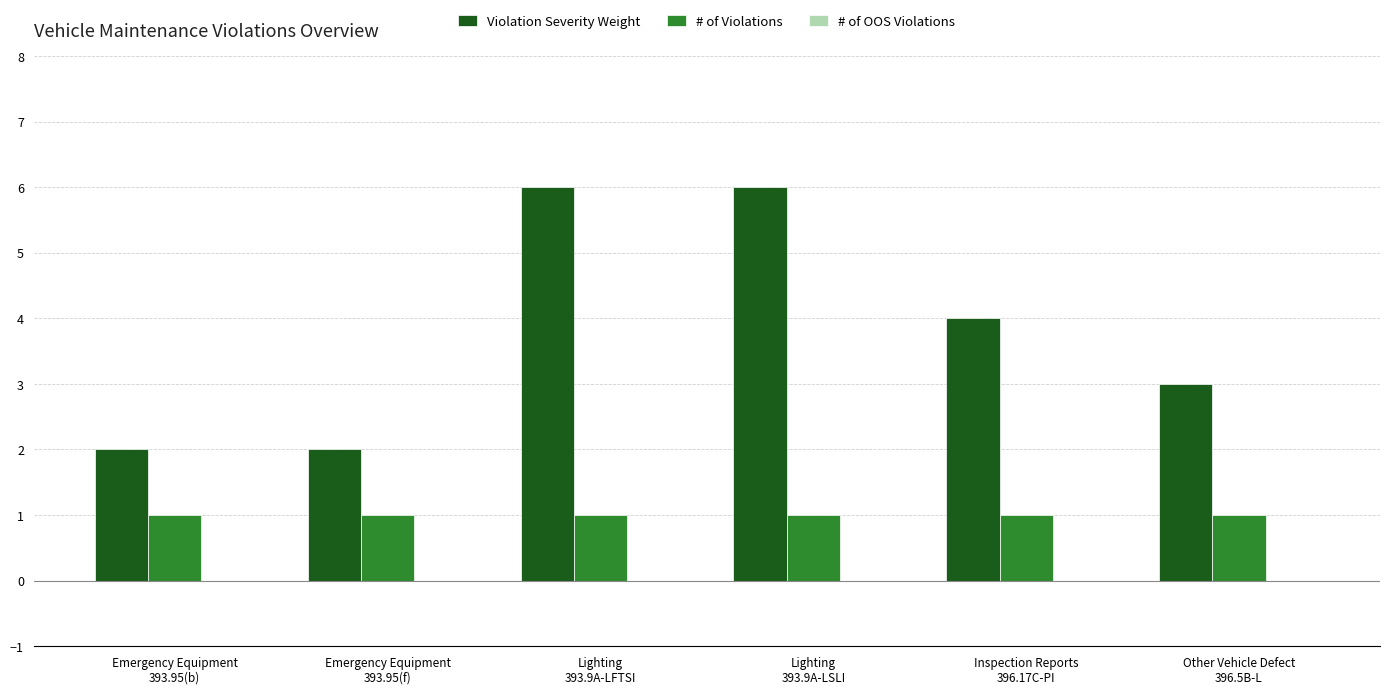

Which series has the largest total across all categories?

Violation Severity Weight